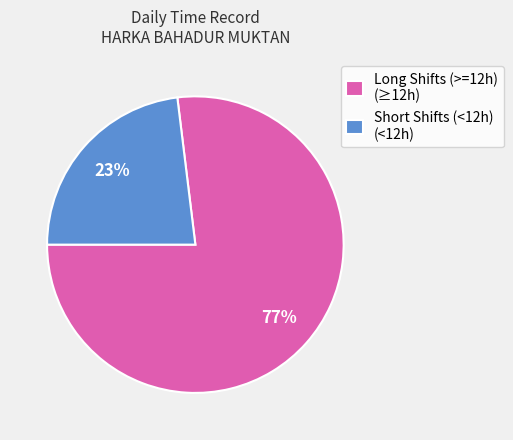

Count the number of slices in the pie.

2